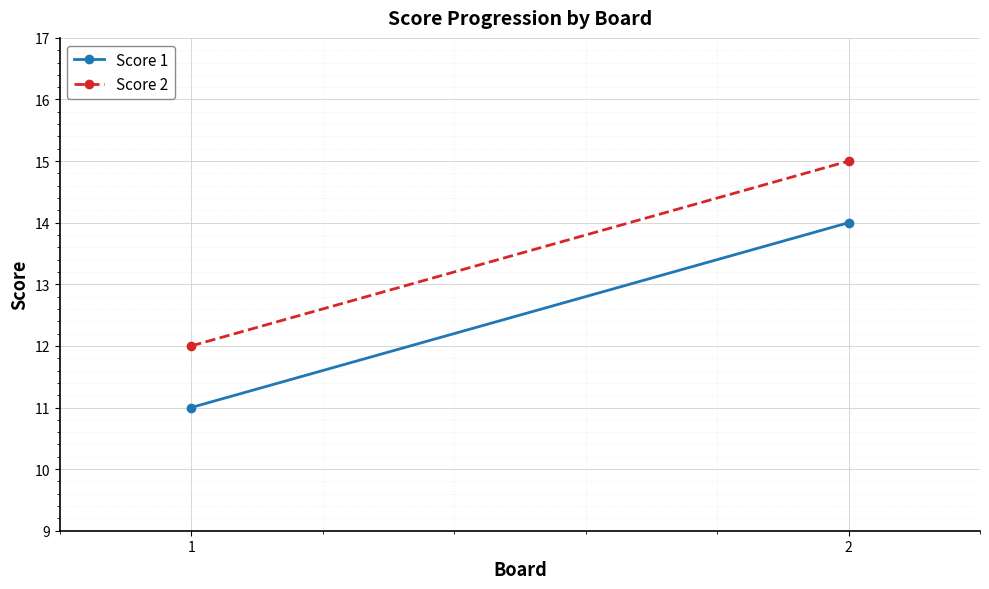

Rank the series at 2 from lowest to highest value.

Score 1, Score 2